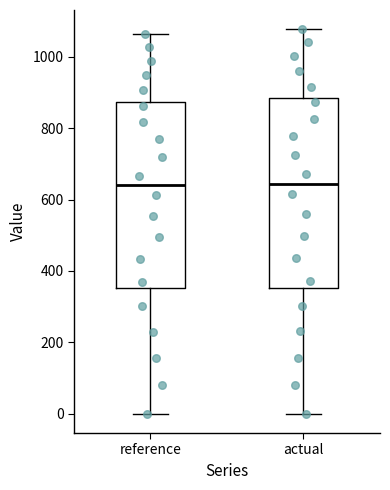

Reading left to right, read every box against the y-axis: the position of its median line, the range the box covers, and the ends of its whiskers. The values are not printed on the chart, so give them approximately, as read against the axis.

reference: median 640, box 360 to 880, whiskers 0 to 1060
actual: median 640, box 360 to 880, whiskers 0 to 1080